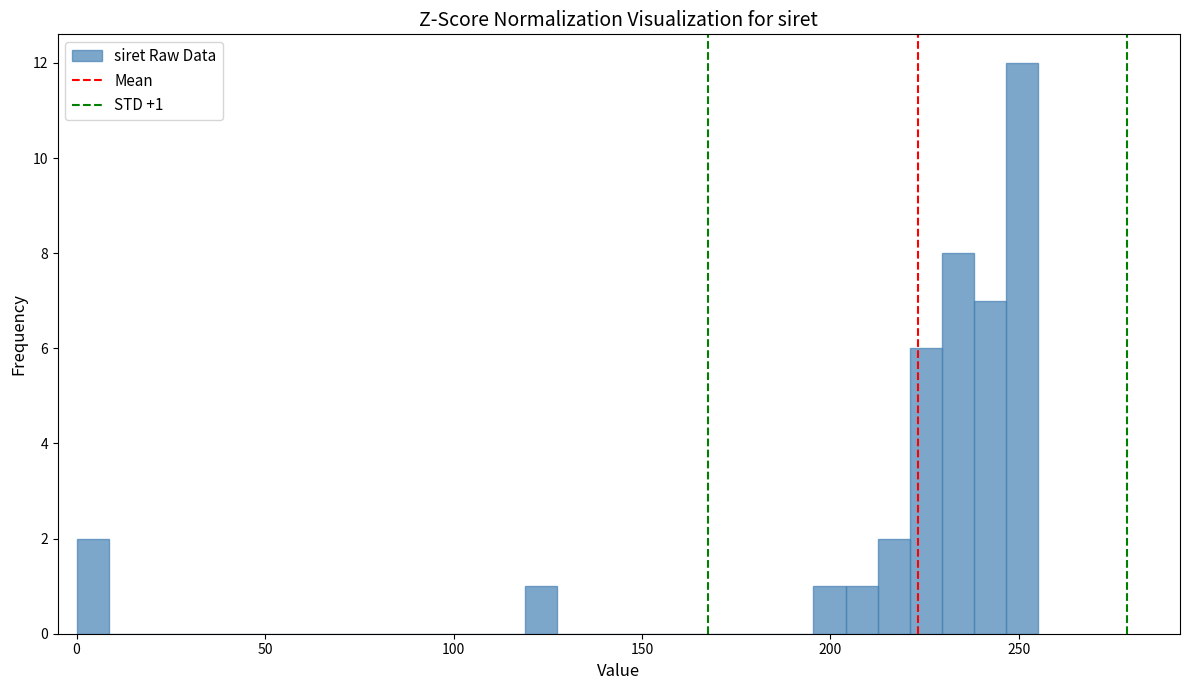

Read against the x-axis, roughly where is the centre of the tallest bar?

250